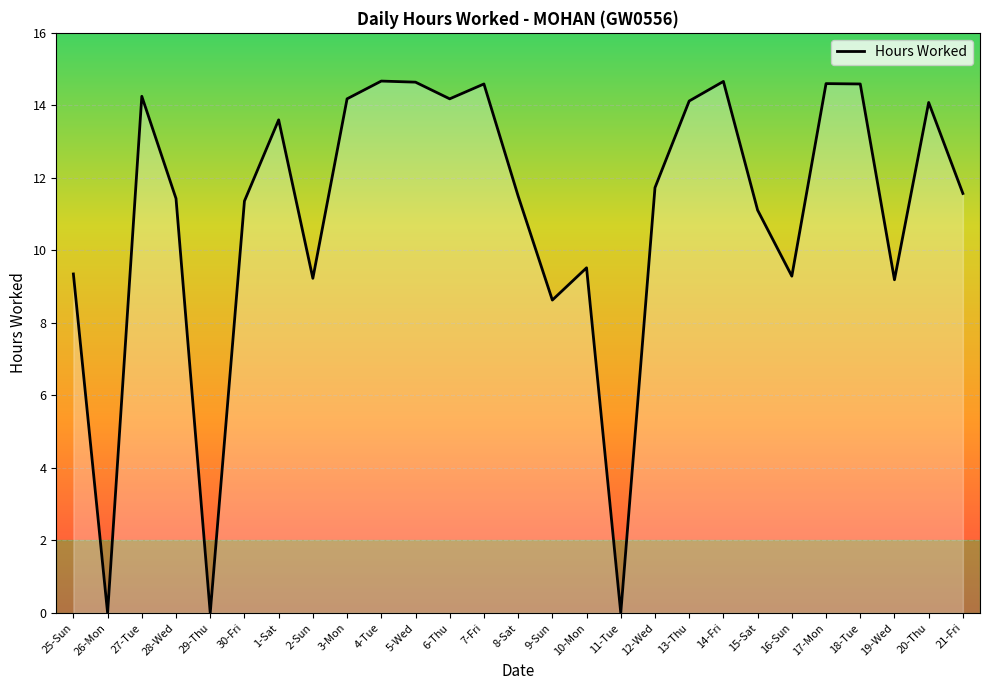

What is the change in value from 14-Fri to 16-Sun?

-5.4